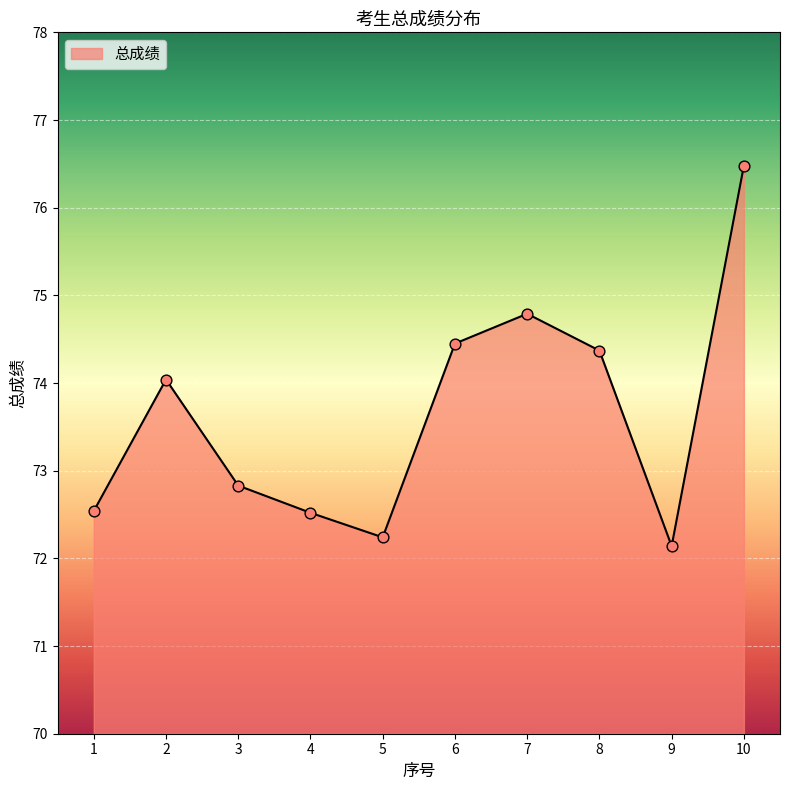

Approximately how many times larger is the value at 8 compared to 1?

1.0